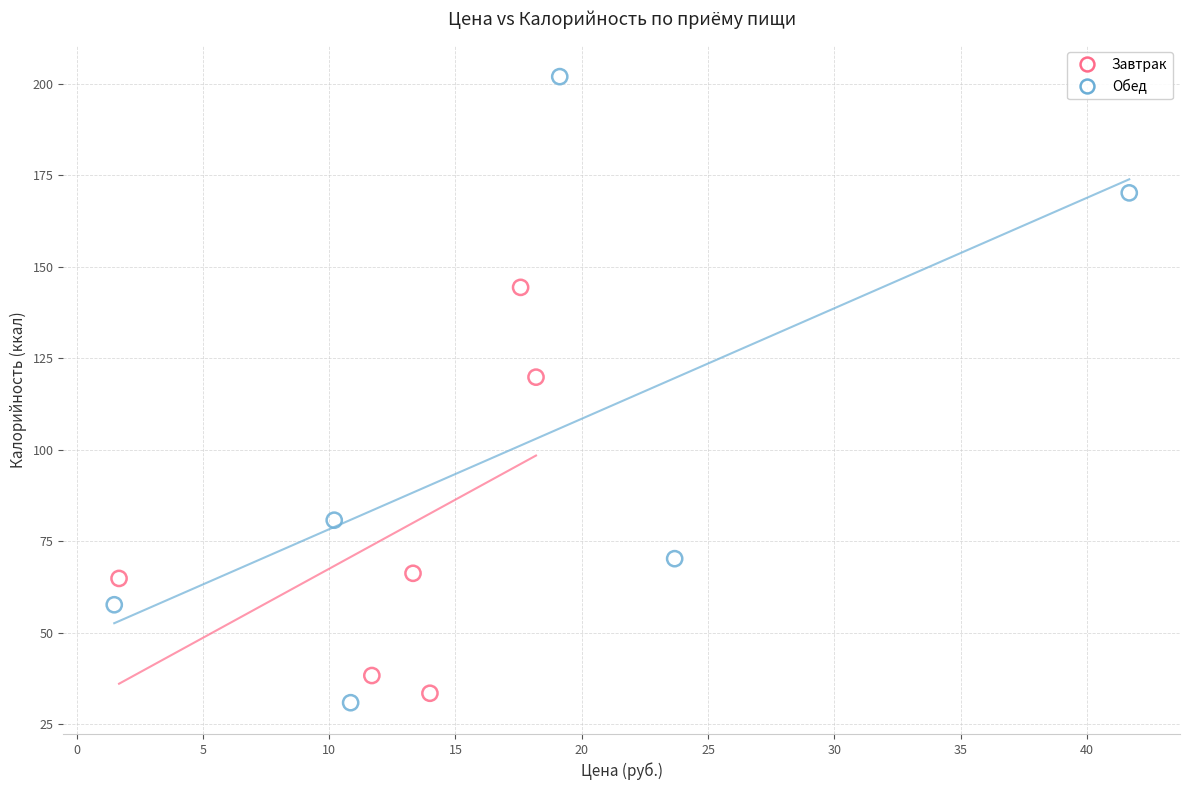

Which series has the widest spread of Y values?

Обед